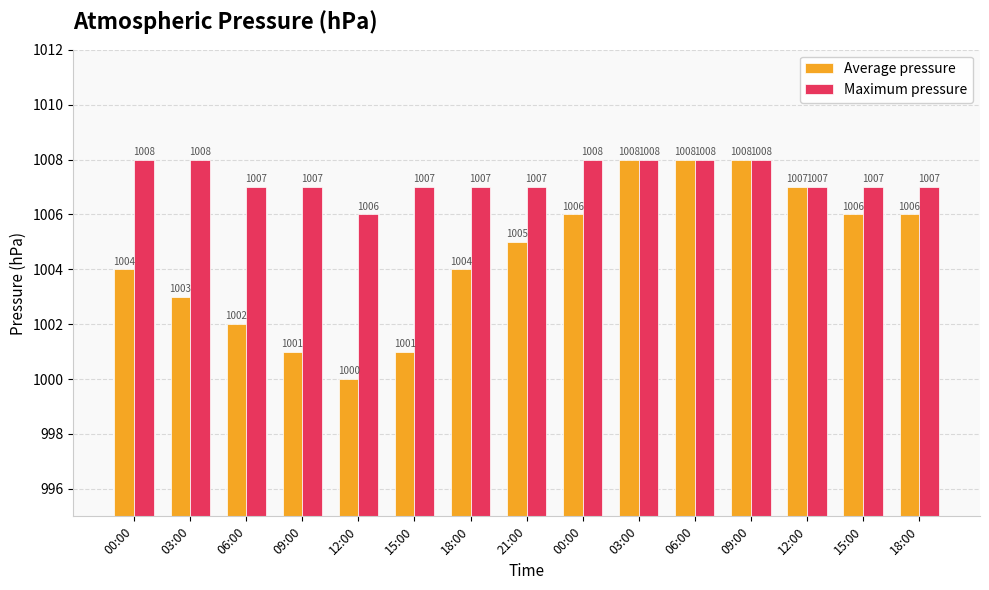

Reading left to right, transcribe all the data shown in this chart.

Average pressure: 1004	1003	1002	1001	1000	1001	1004	1005	1006	1008	1008	1008	1007	1006	1006
Maximum pressure: 1008	1008	1007	1007	1006	1007	1007	1007	1008	1008	1008	1008	1007	1007	1007